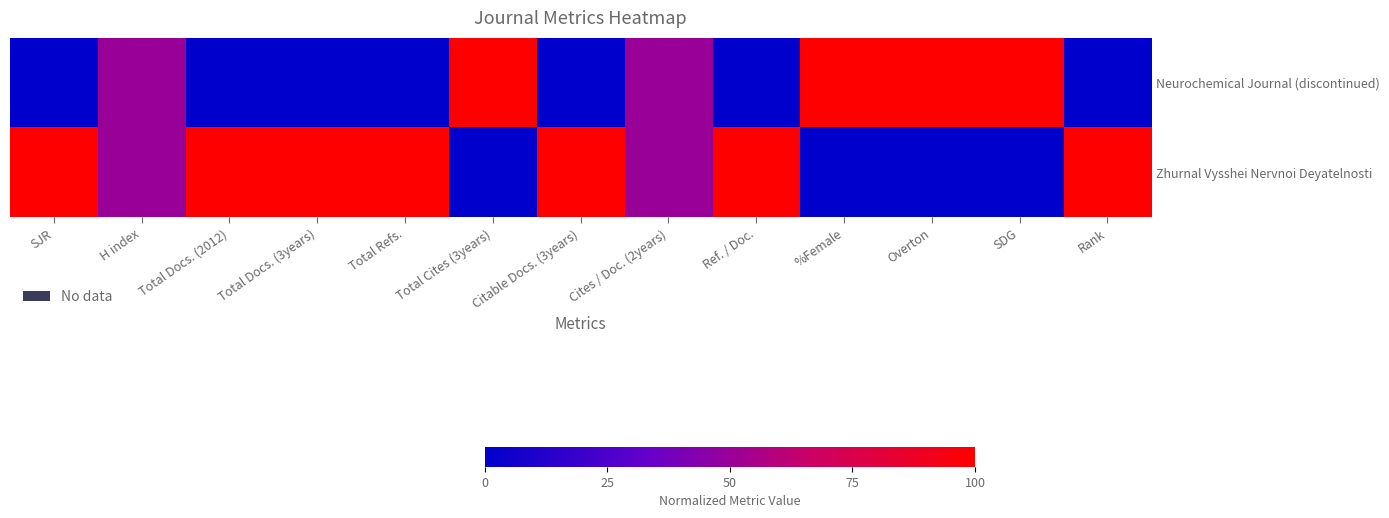

Rank the series by their average value, from lowest to highest.

Neurochemical Journal (discontinued), Zhurnal Vysshei Nervnoi Deyatelnosti